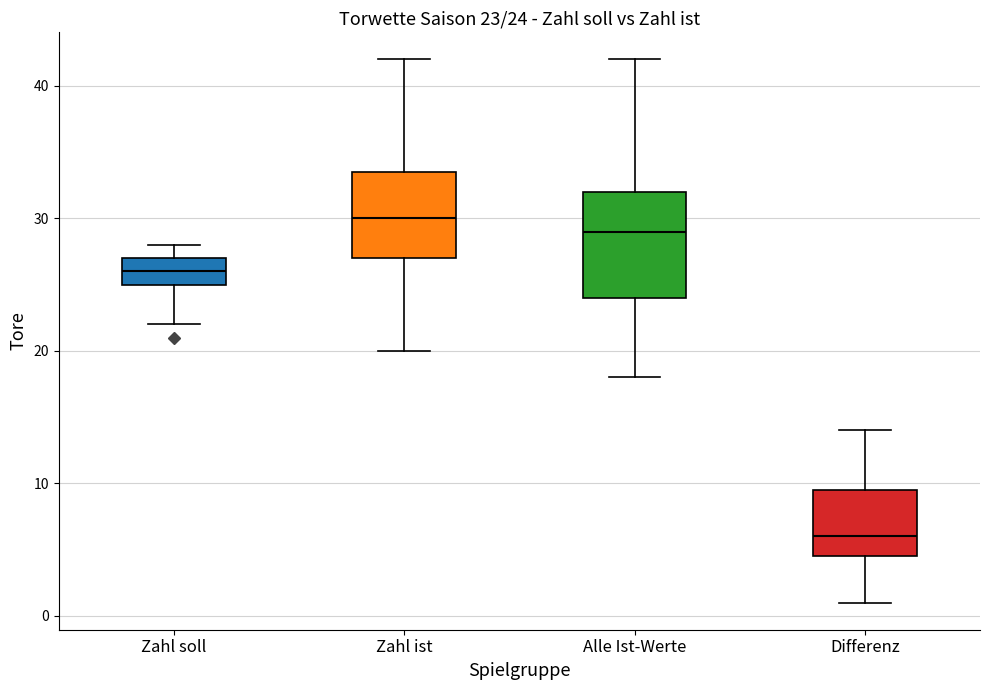

Which box is the tallest, from its lower edge to its upper edge?

Alle Ist-Werte